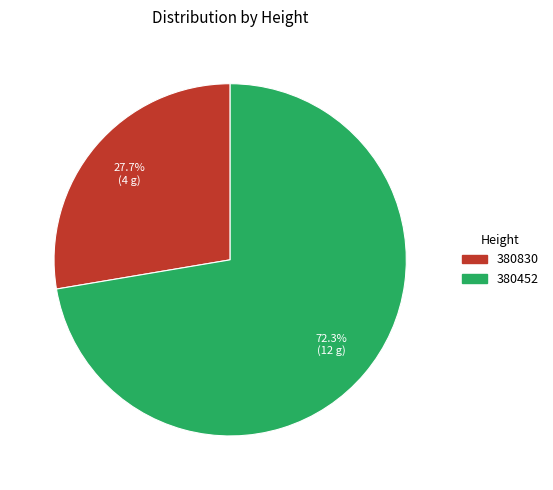

To the nearest percent, what is the combined percentage of 380830 and 380452?

100%